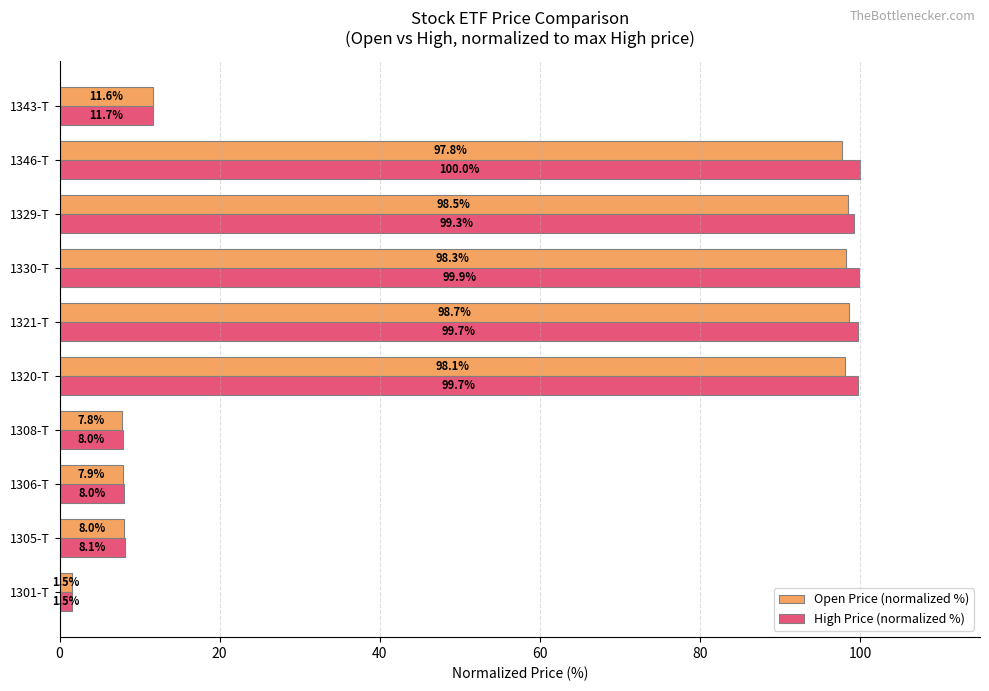

Is it true that High Price (normalized %) equals 99.3 at 1329-T?

True